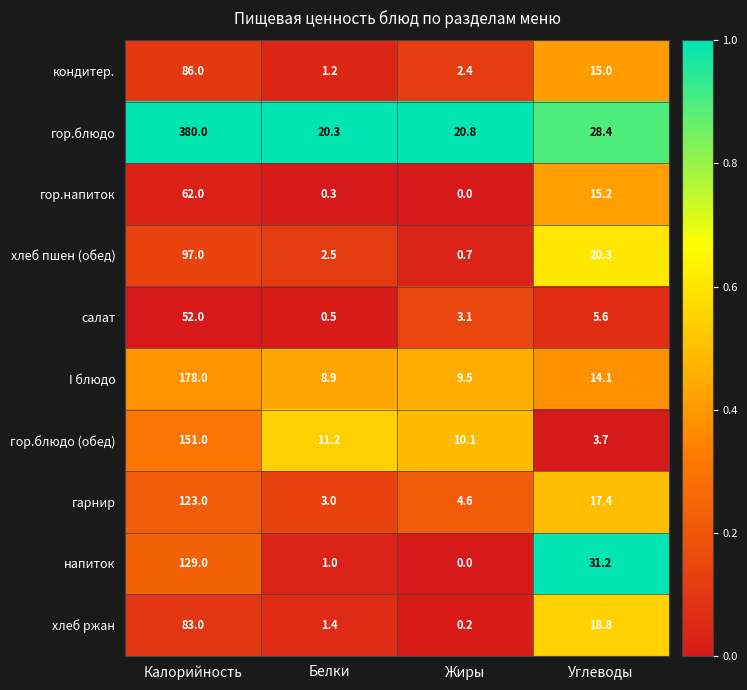

Rank the series by their maximum value, from highest to lowest.

гор.блюдо, I блюдо, гор.блюдо (обед), напиток, гарнир, хлеб пшен (обед), кондитер., хлеб ржан, гор.напиток, салат